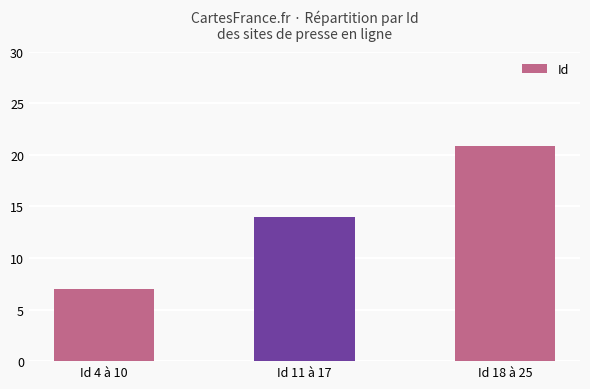

Is it true that the value at Id 4 à 10 is 7.0?

True